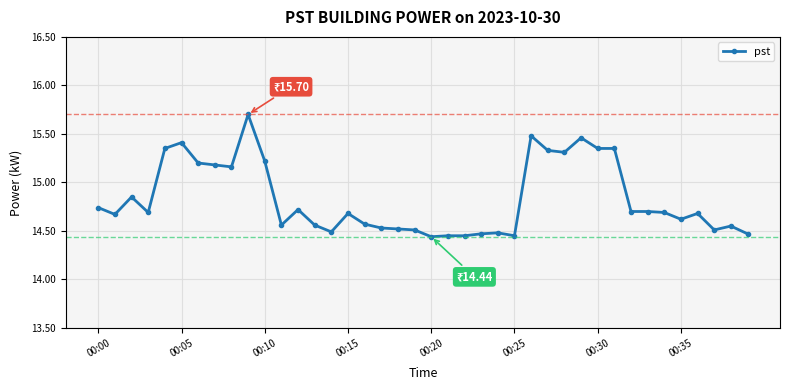

What is the greatest value displayed?

15.7